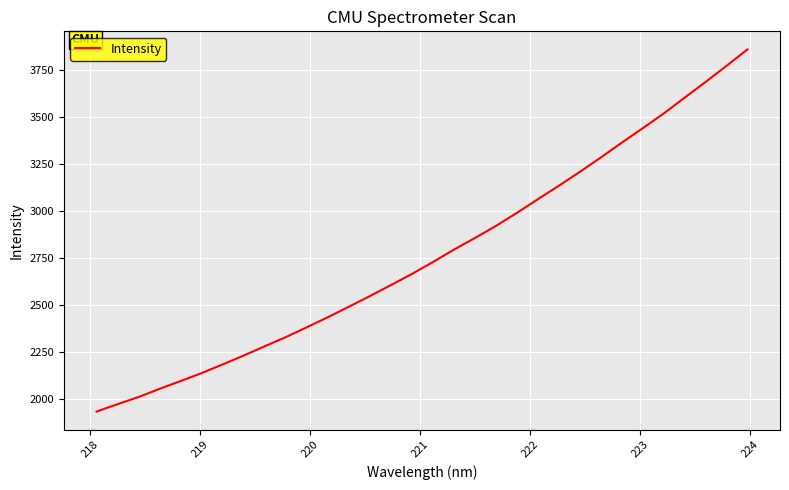

What is the maximum value shown in the chart?

3856.8